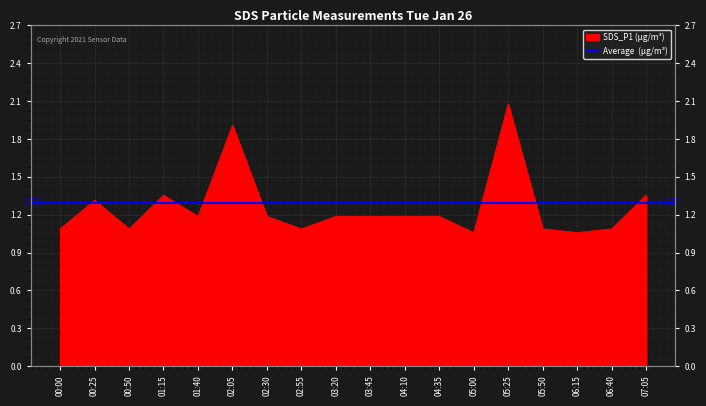

What is the label of the 15th point from the left?

05:50